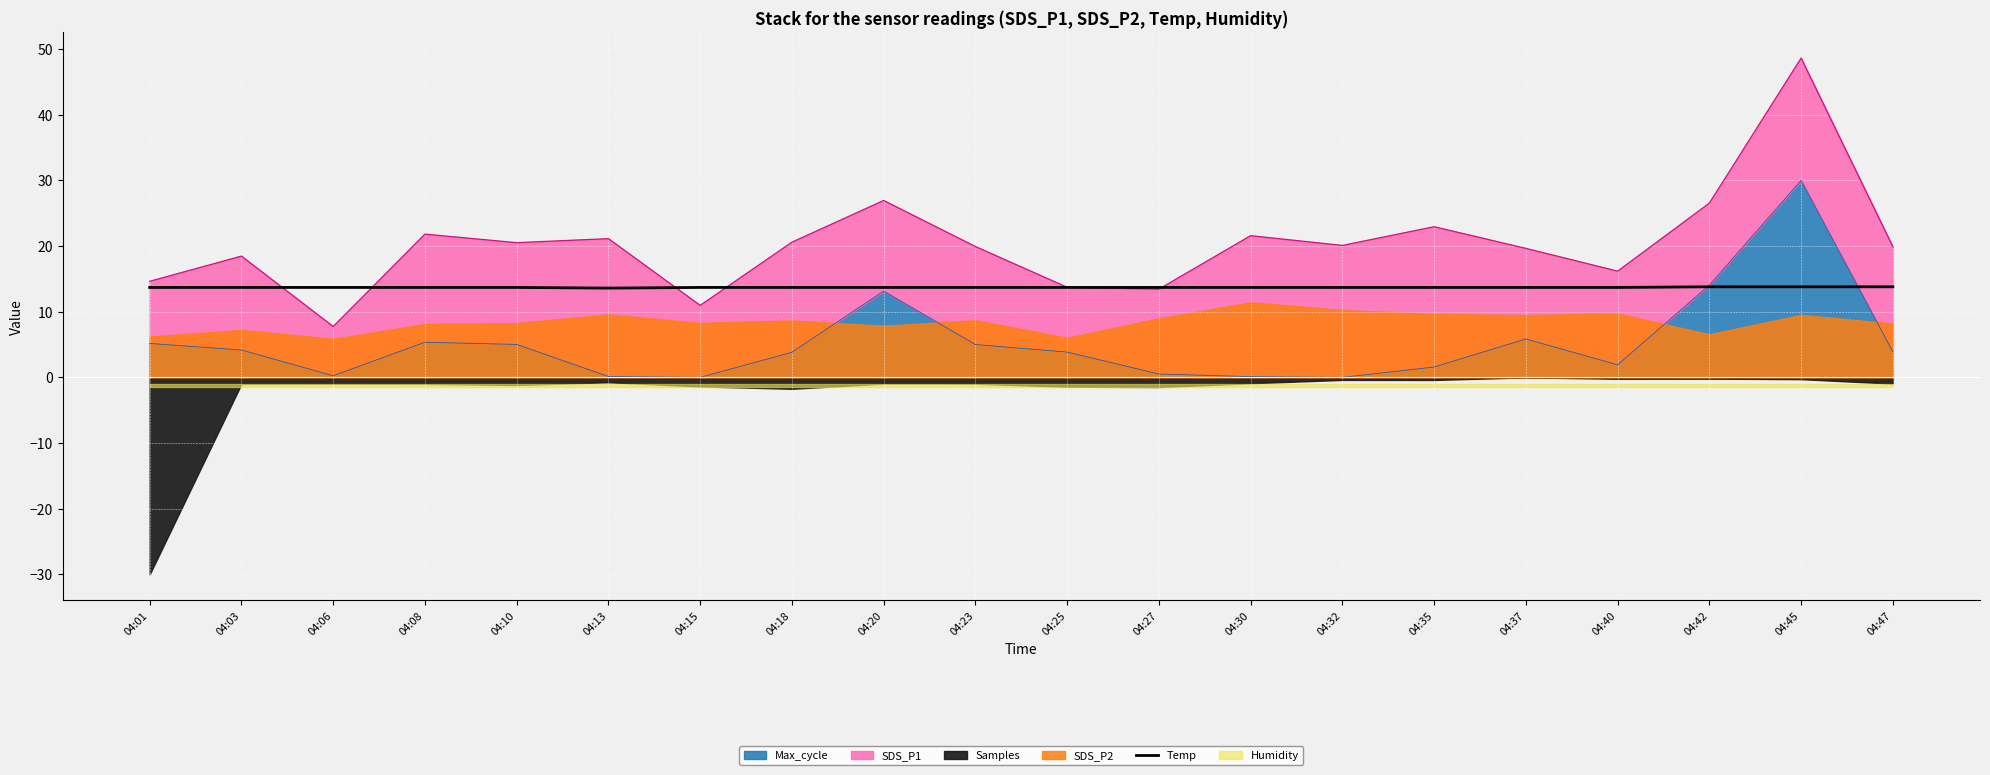

What is the sum of all values?

274.2